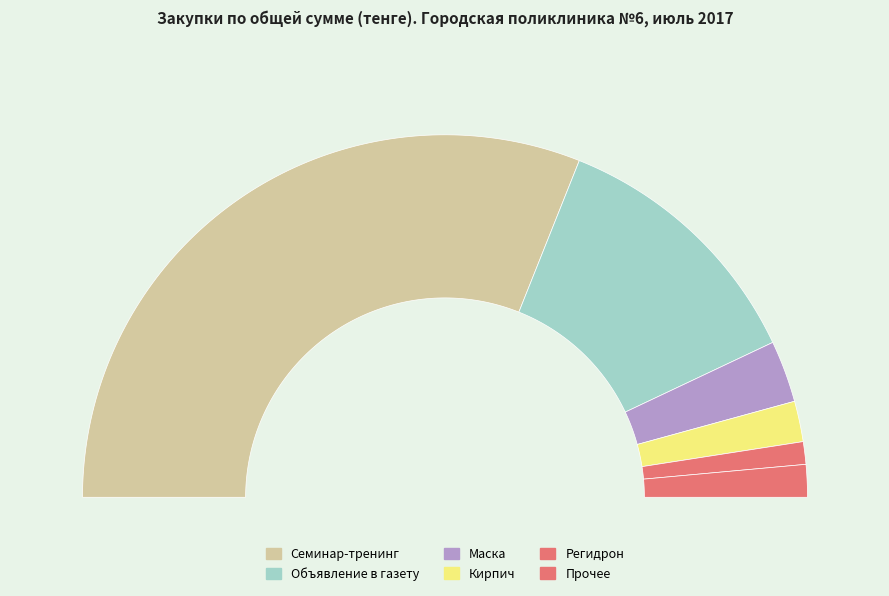

Which slice is the largest?

Семинар-тренинг